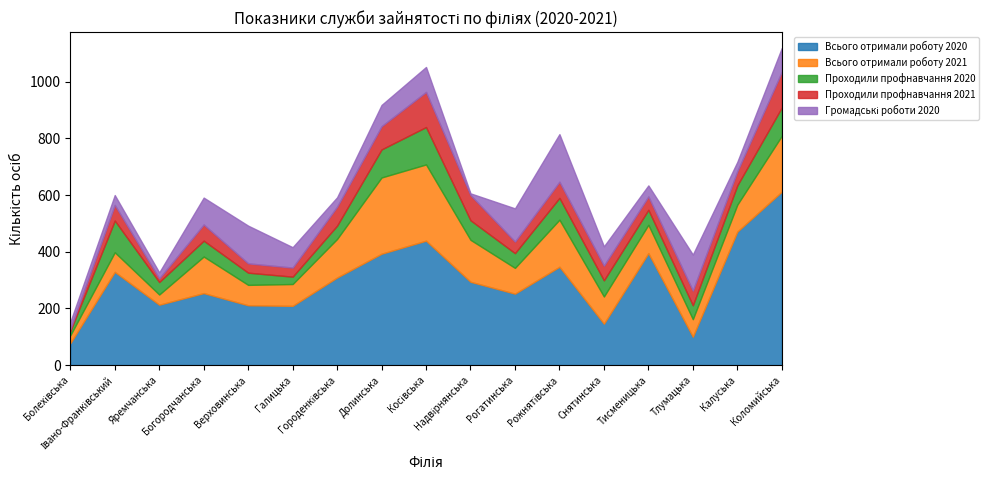

What position from the right is Долинська?

10